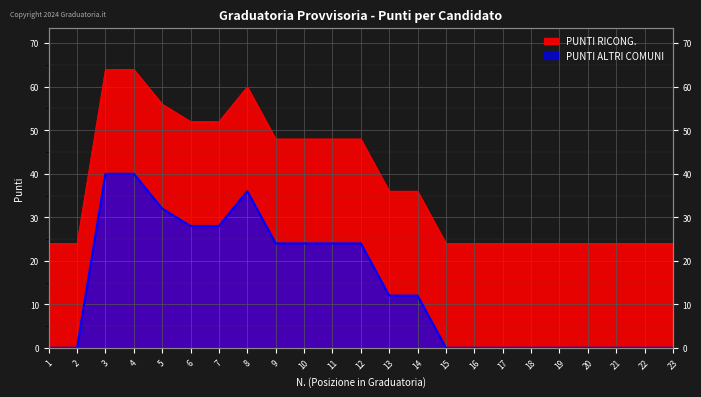

Rank the series by their average value, from highest to lowest.

PUNTI RICONG., PUNTI ALTRI COMUNI